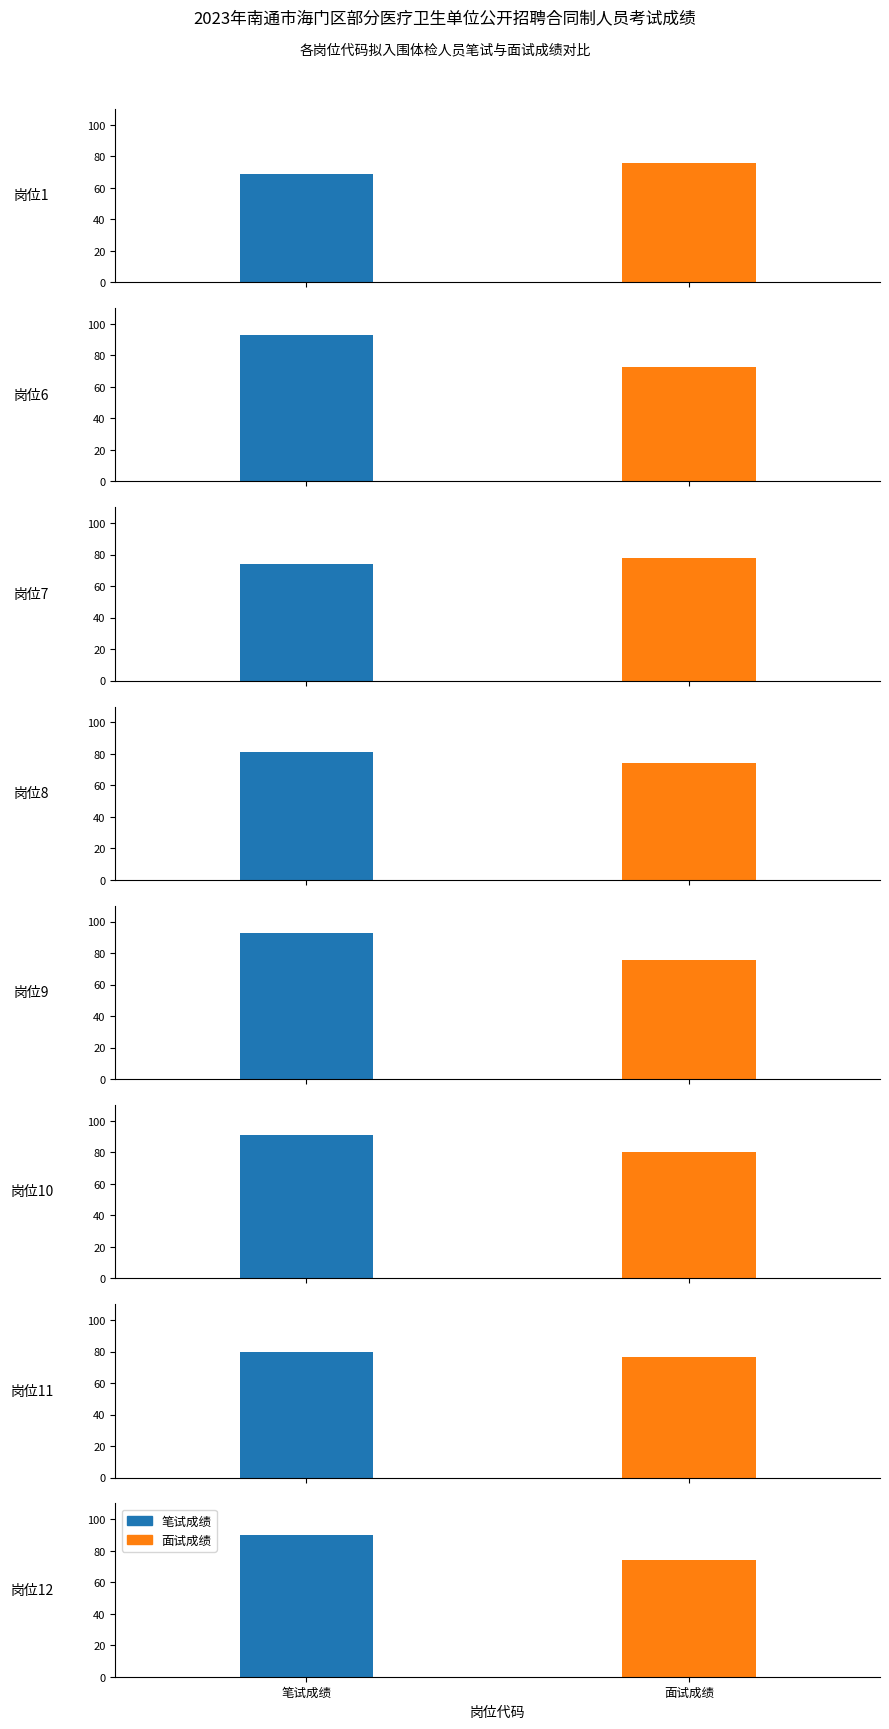

How many bars are there in each group?

2